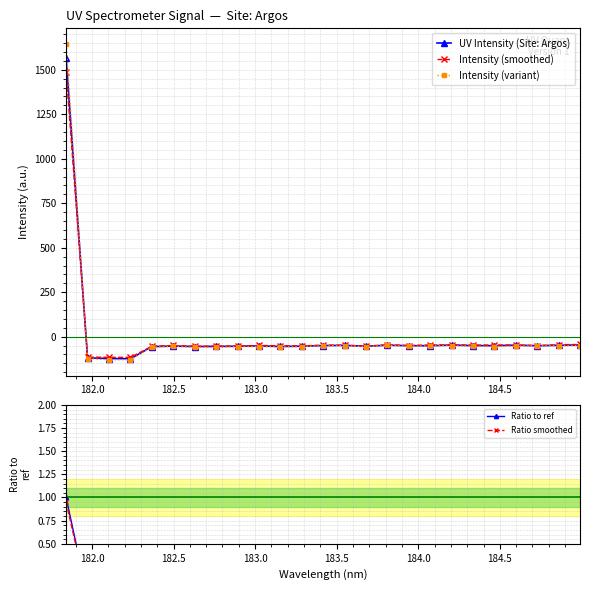

What is the difference between the maximum and minimum values in the Intensity (variant) series?

1774.4